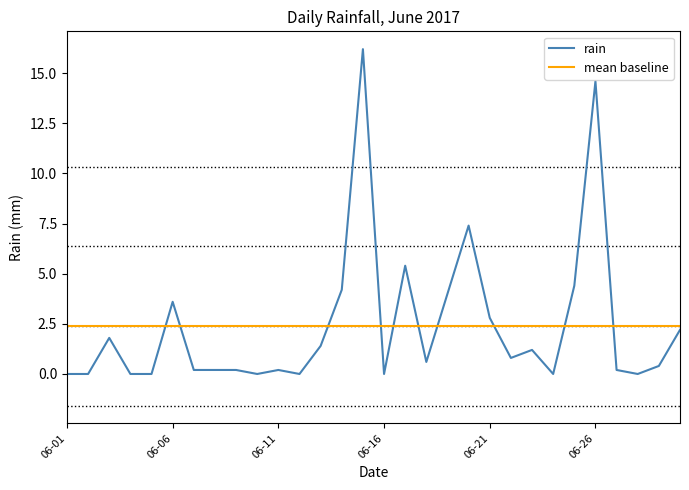

The value at 2017-06-12 is 0.0. True or false?

True